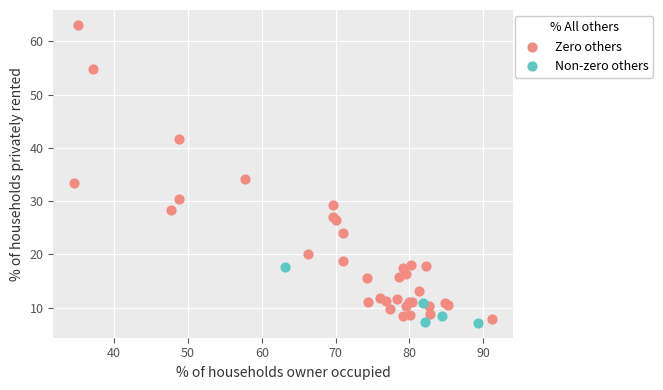

Which series reaches the maximum Y coordinate?

Zero others